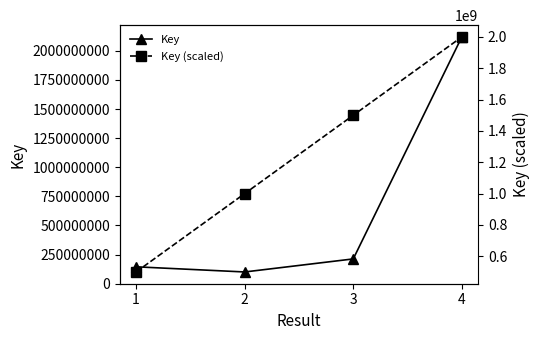

Which series changed the most between 1 and 3?

Key (scaled)